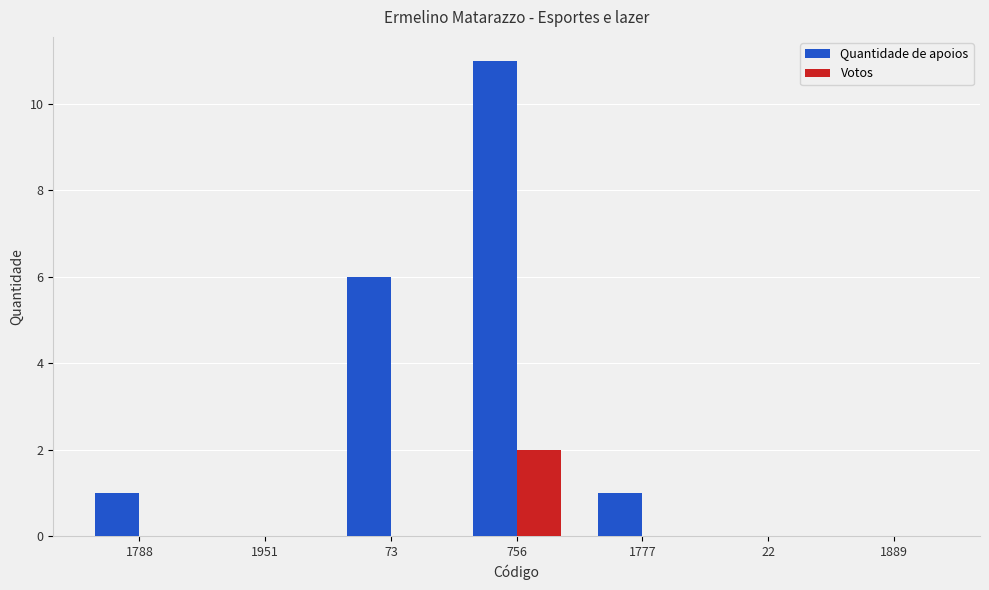

How many categories are shown in the chart?

7